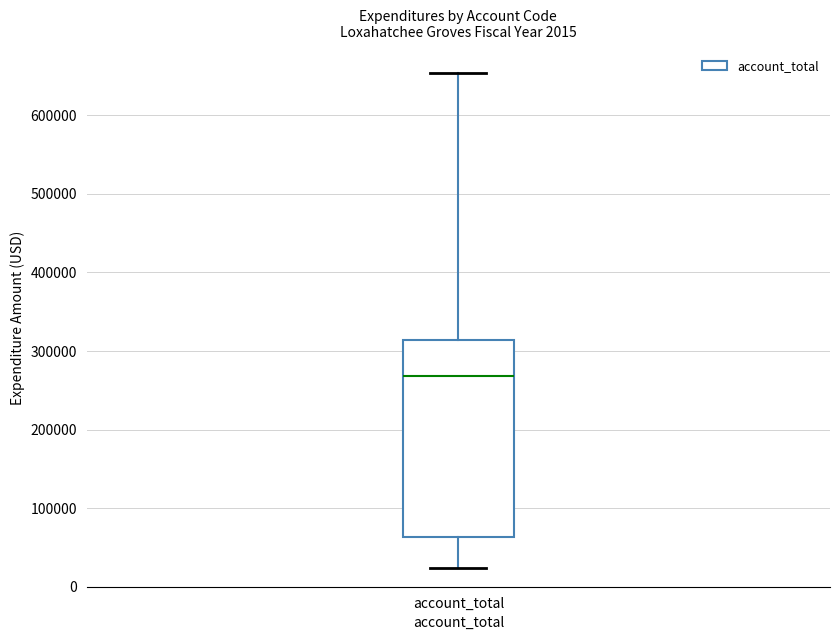

Transcribe this box plot: give where the median line is, the range the box spans, and where the two whiskers end, as read against the y-axis. The values are not printed on the chart, so give them approximately, as read against the axis.

median 270000, box 60000 to 310000, whiskers 20000 to 650000